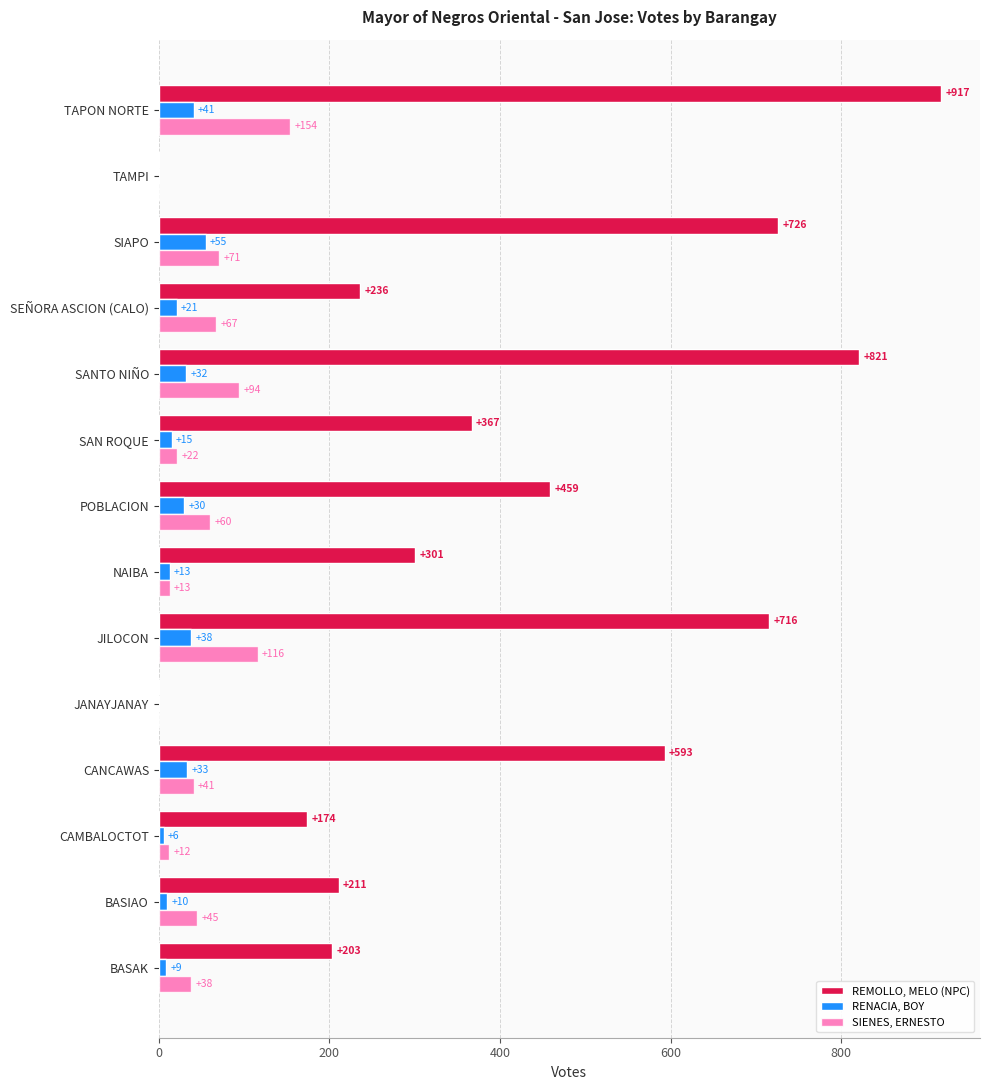

Read the REMOLLO, MELO (NPC) value at SANTO NIÑO, to the nearest 100.

800